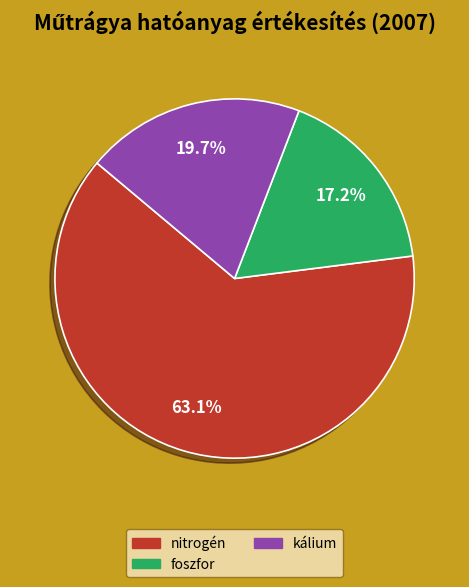

How many slices are in this pie chart?

3